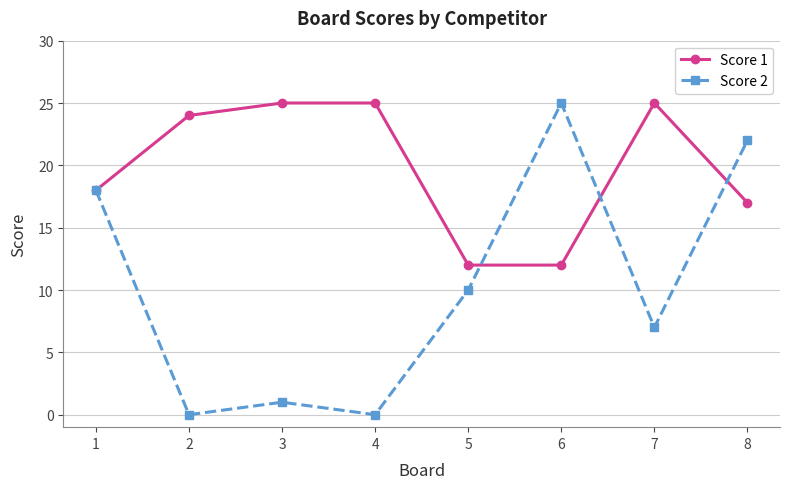

What is the average value of the Score 2 series?

10